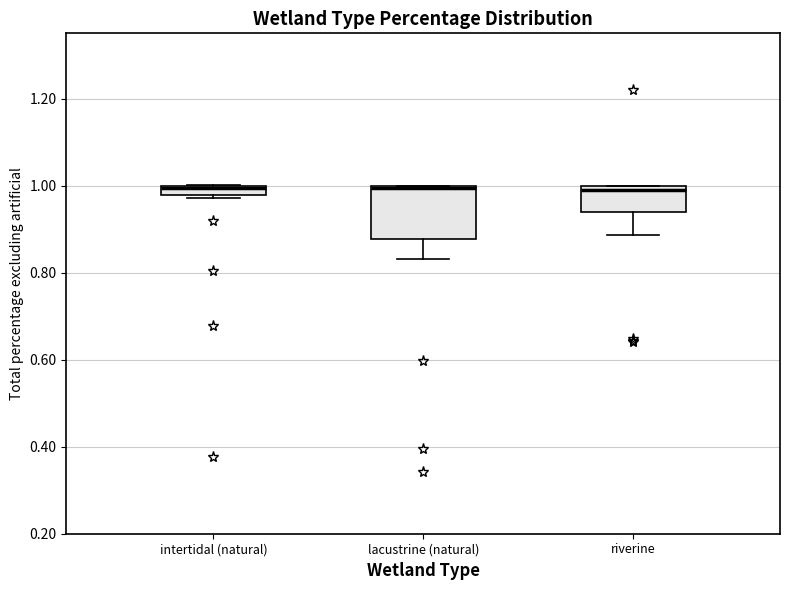

Comparing the boxes themselves (not the whiskers), which one is the tallest?

lacustrine (natural)